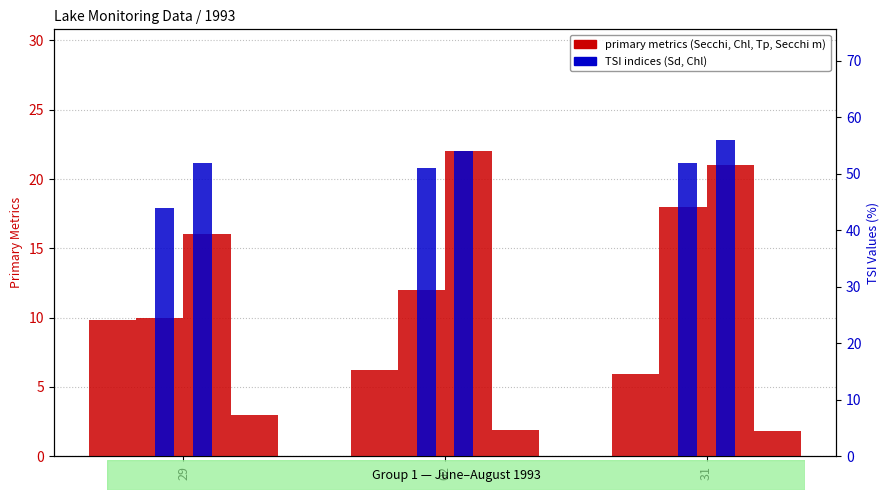

Are the bars grouped side by side (vs. stacked)?

Yes